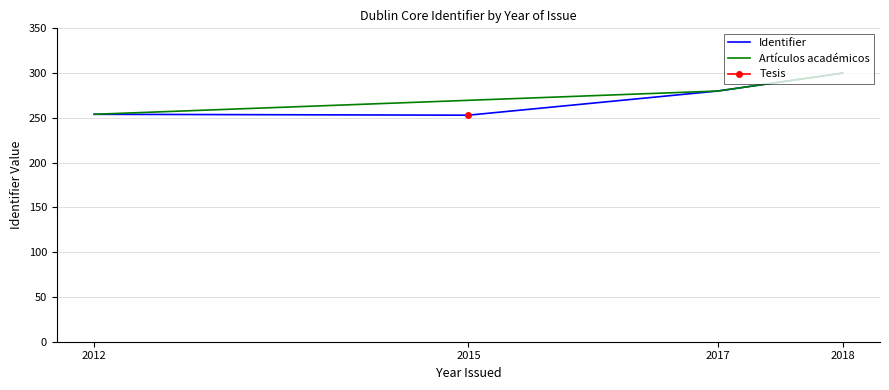

What is the smallest value displayed?

253